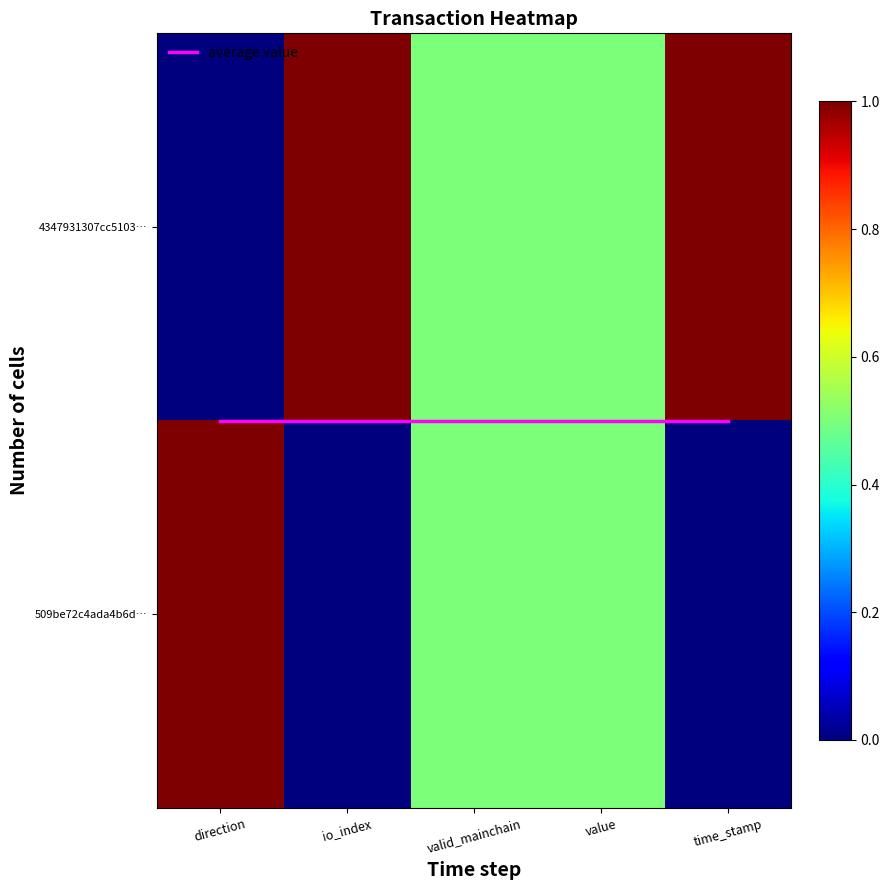

Count the number of data series in this chart.

3